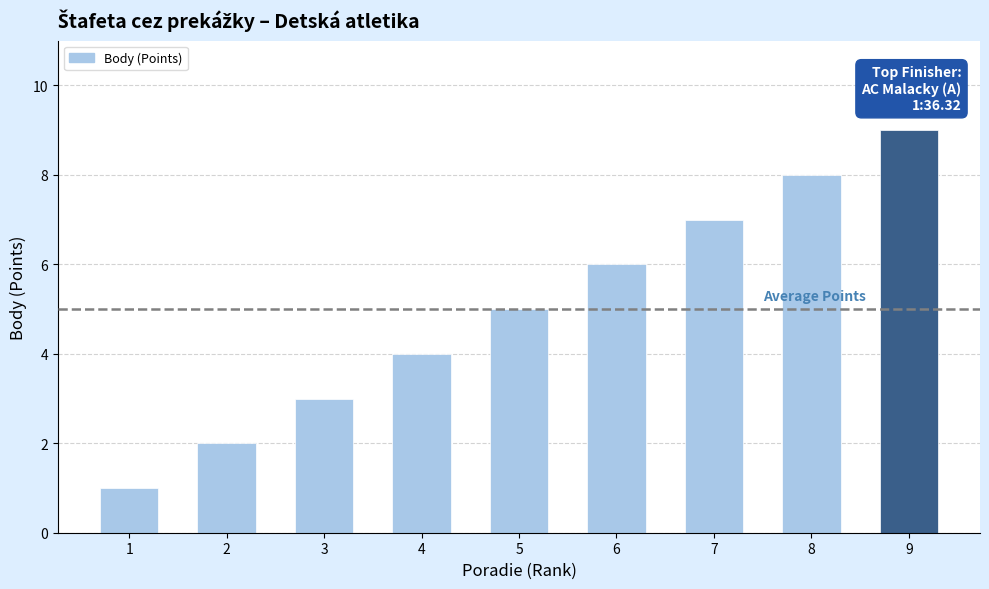

How many values are below 5?

4